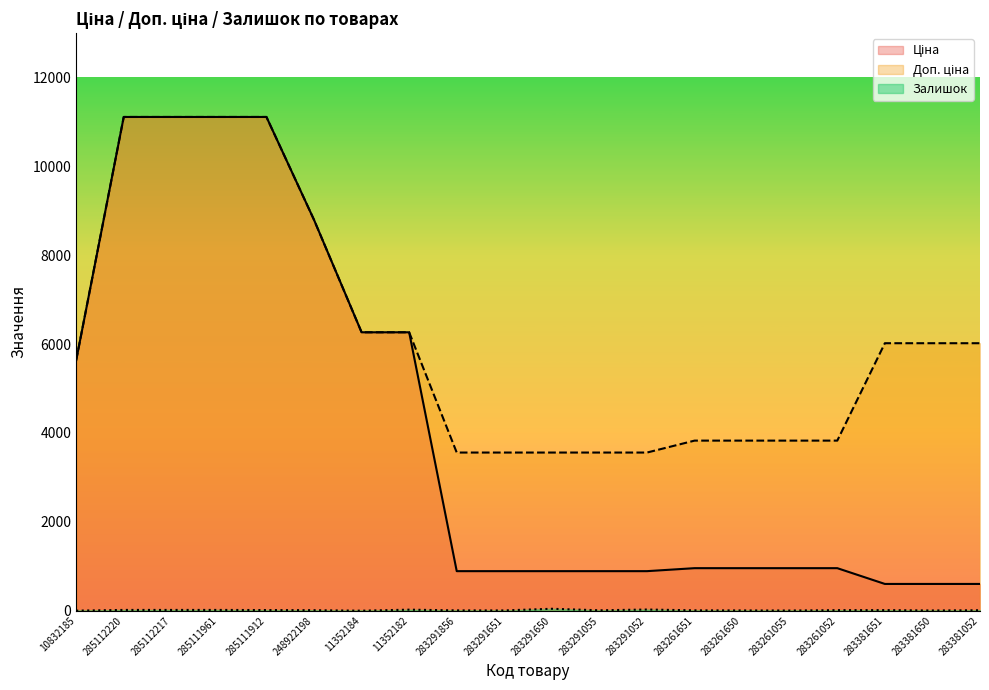

The value of Доп. ціна at 285112220 is 11113.6. True or false?

True